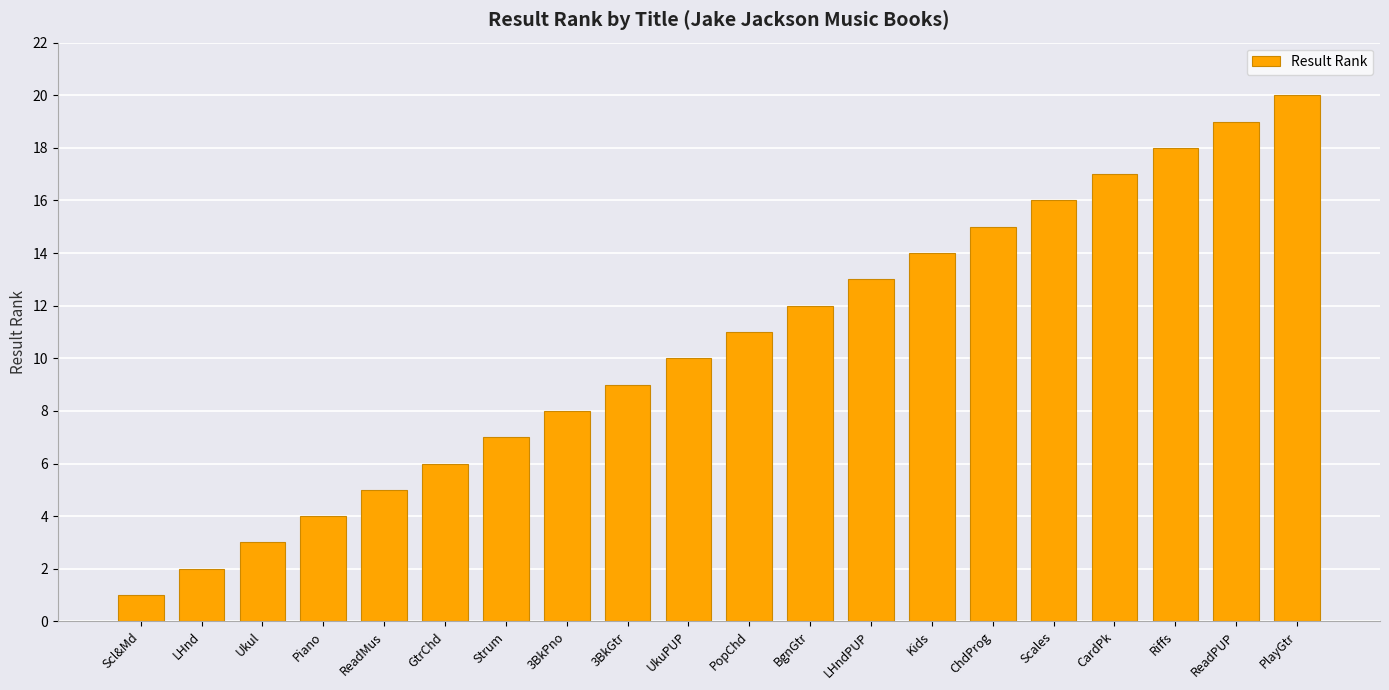

What is the difference between the values at Ukul and Scl&Md?

2